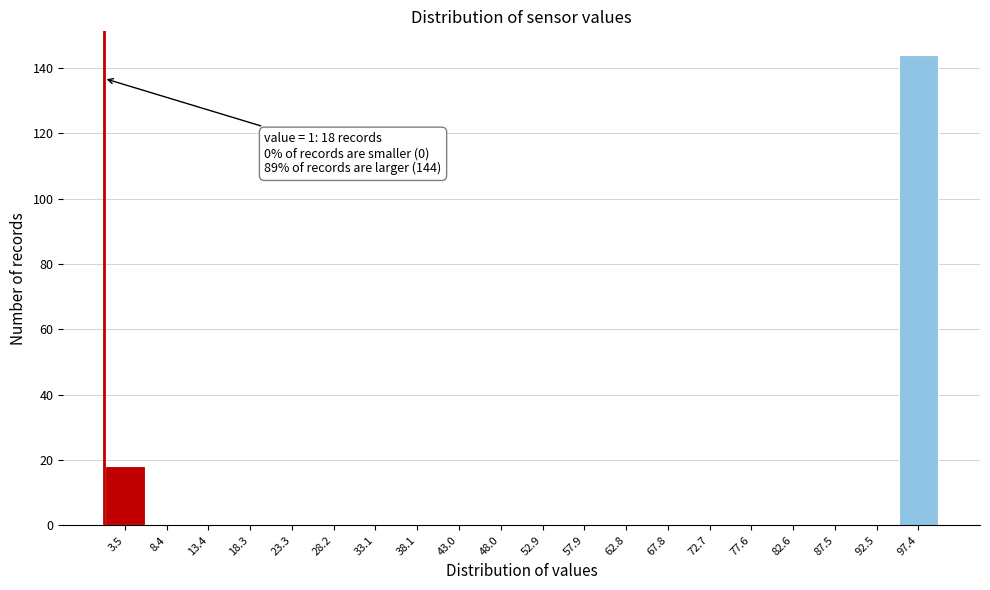

Which range on the x-axis has the tallest bar?

95.0 to 100.0